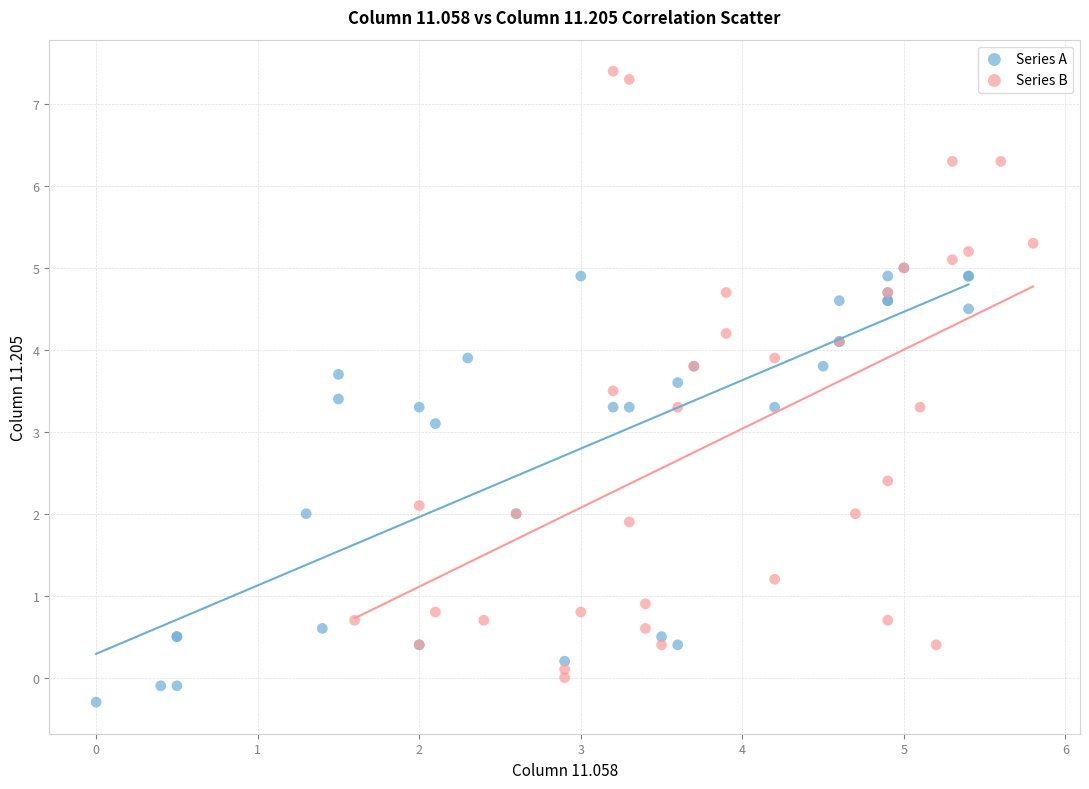

Which series has the widest spread of Y values?

Series B